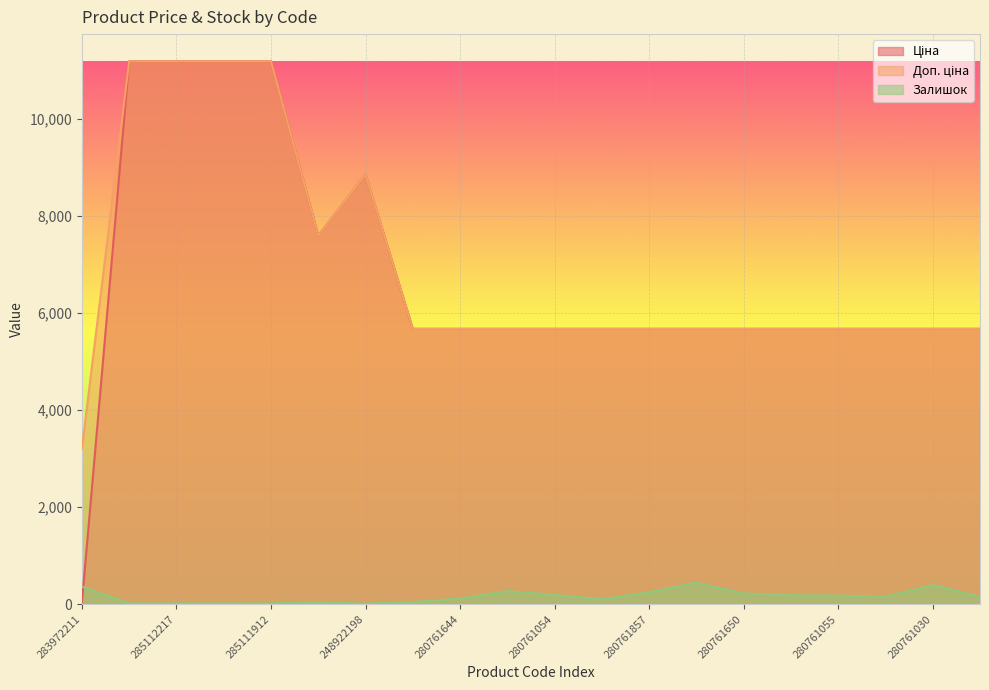

What is the smallest value displayed?

11.0